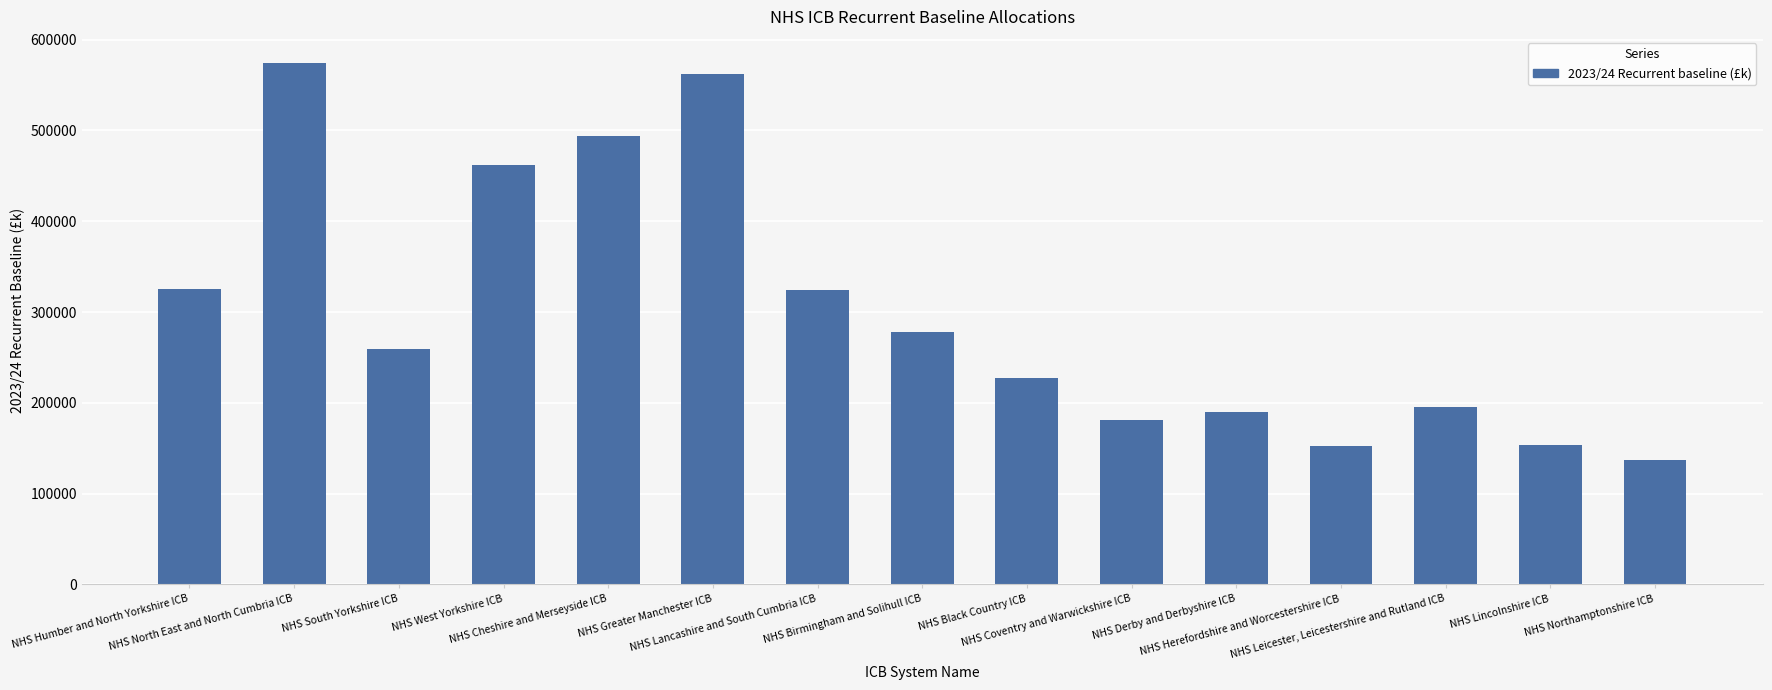

List the labels in order of value, smallest first.

NHS Northamptonshire ICB, NHS Herefordshire and Worcestershire ICB, NHS Lincolnshire ICB, NHS Coventry and Warwickshire ICB, NHS Derby and Derbyshire ICB, NHS Leicester, Leicestershire and Rutland ICB, NHS Black Country ICB, NHS South Yorkshire ICB, NHS Birmingham and Solihull ICB, NHS Lancashire and South Cumbria ICB, NHS Humber and North Yorkshire ICB, NHS West Yorkshire ICB, NHS Cheshire and Merseyside ICB, NHS Greater Manchester ICB, NHS North East and North Cumbria ICB